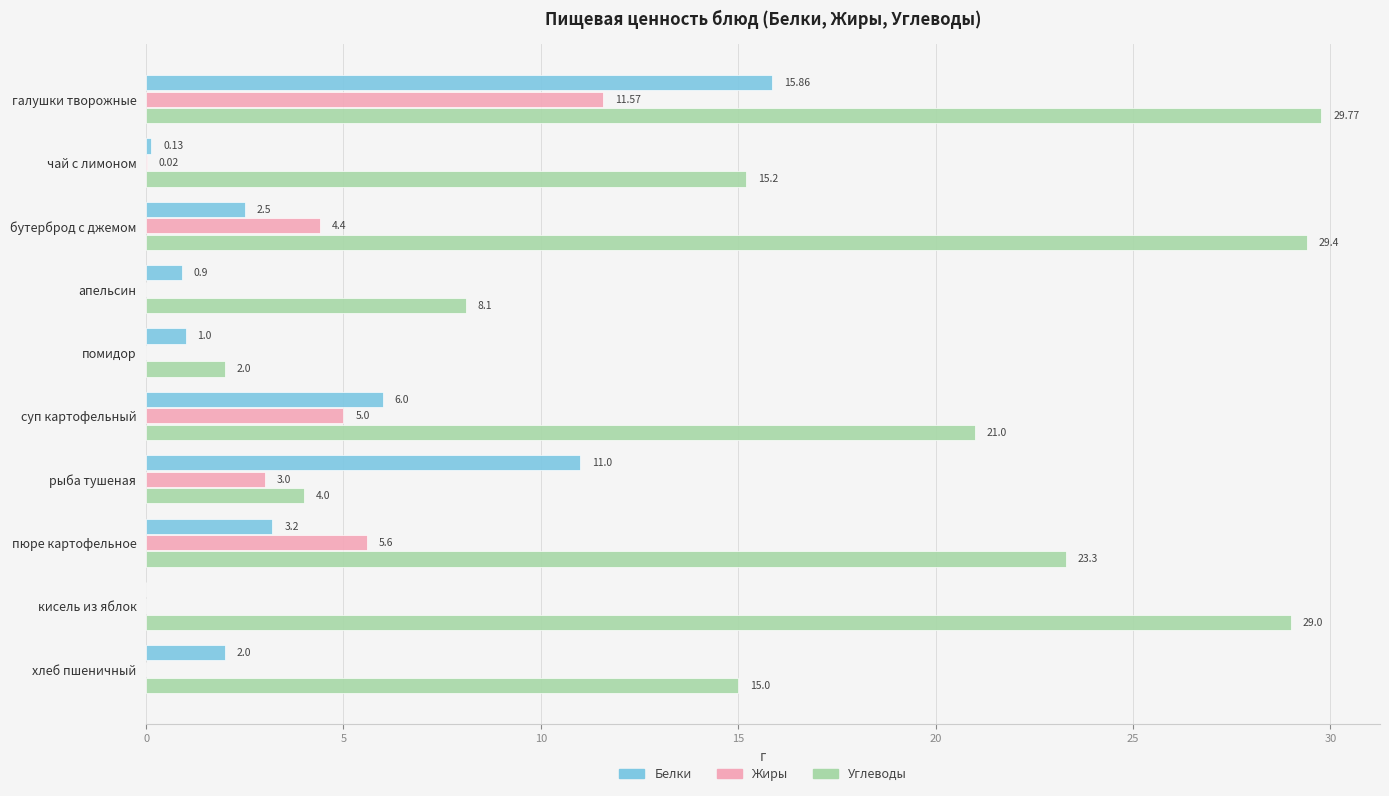

Where is Жиры nearest to the value 5?

суп картофельный